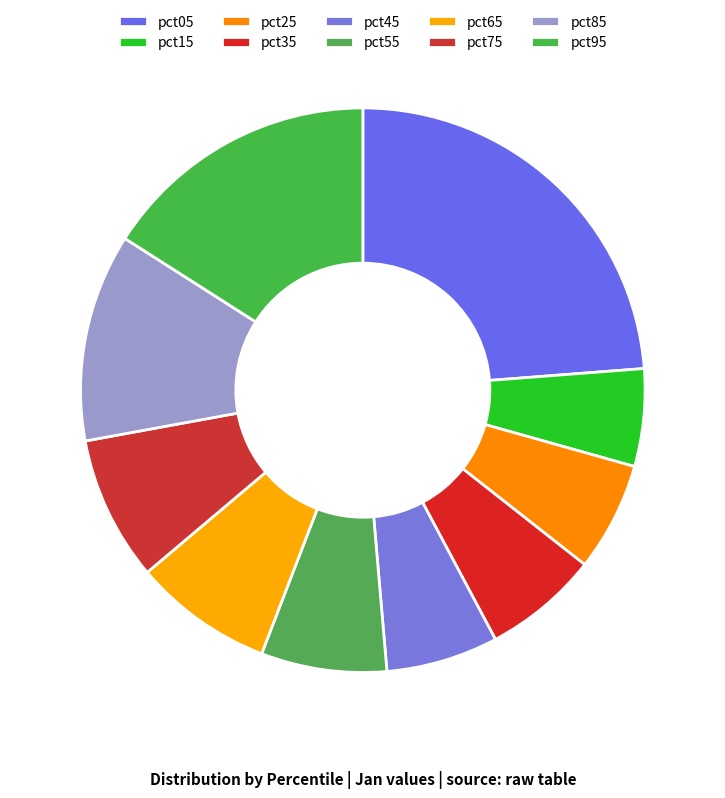

What is the smallest slice in the pie chart?

pct15